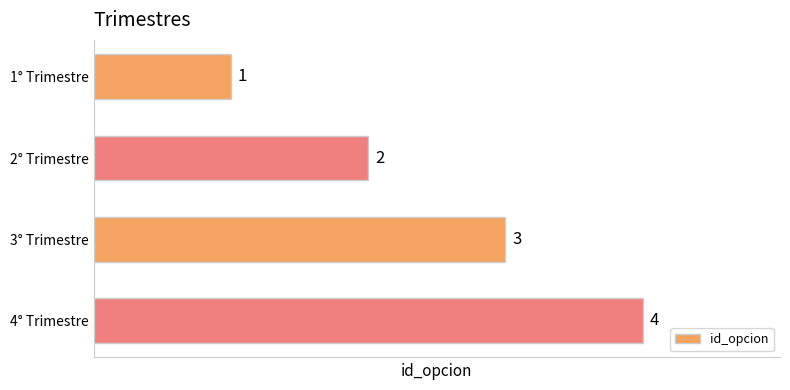

What is the smallest value displayed?

1